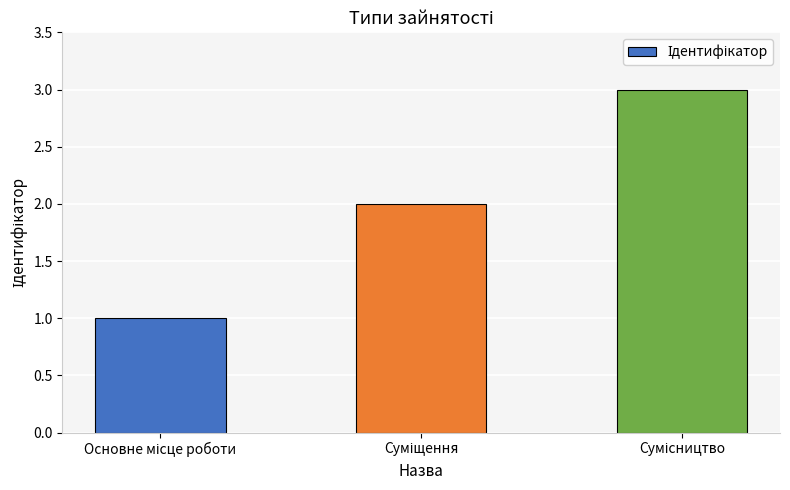

What is the sum of all values?

6